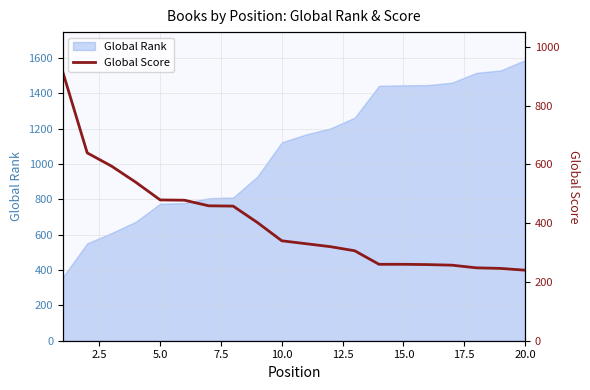

Reading left to right, what are all the values shown in this chart?

913	639	594	539	479	478	459	458	402	340	330	320	306	260	260	259	257	248	246	240